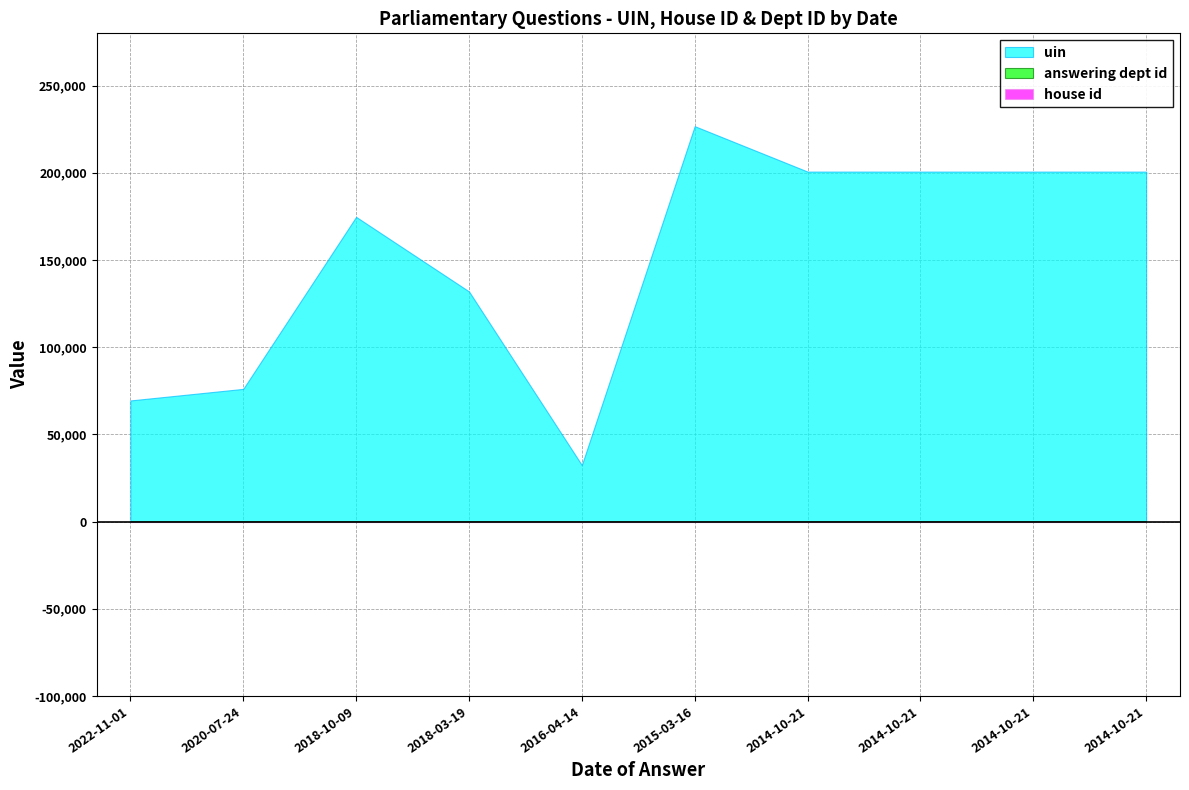

True or false: uin and answering dept id intersect in this chart.

False